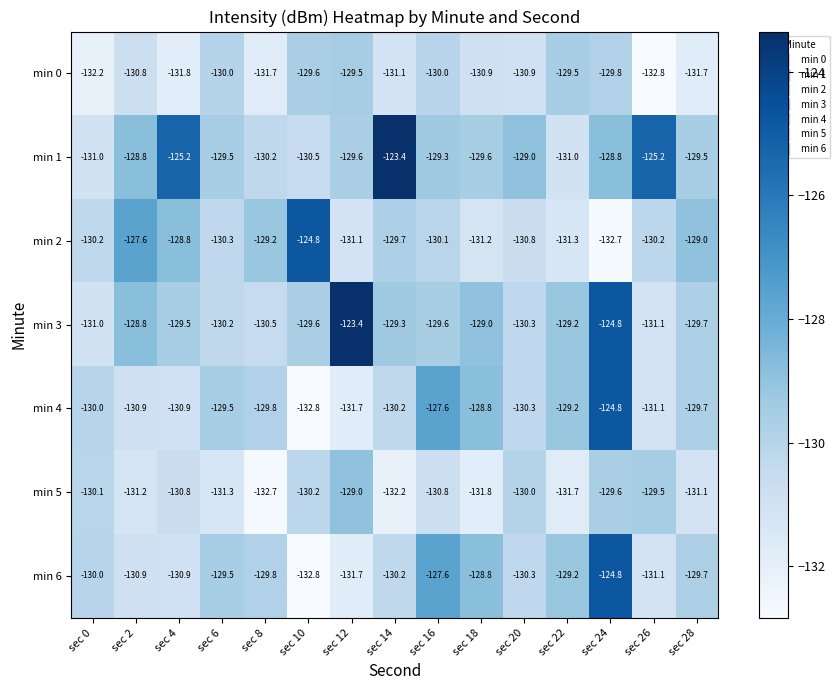

At which label does min 6 first exceed -130?

sec 6